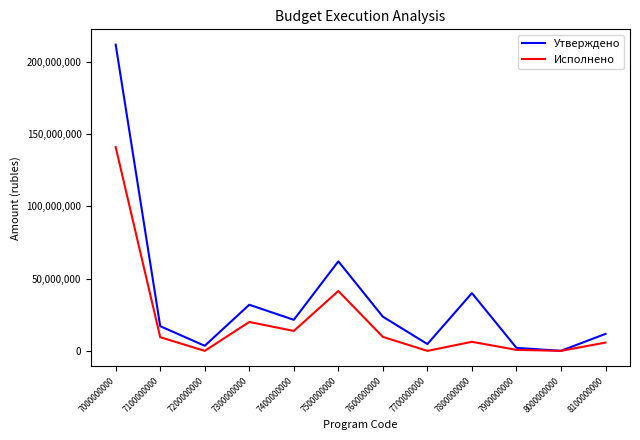

What is the difference between the maximum and minimum values in the Утверждено series?

211728453.5